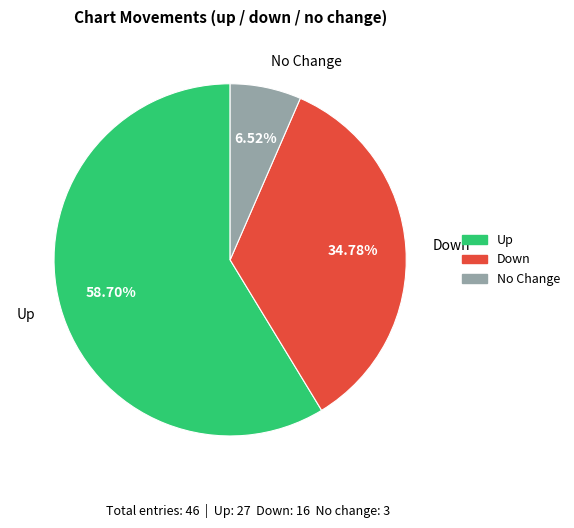

Between No Change and Down, which is larger?

Down